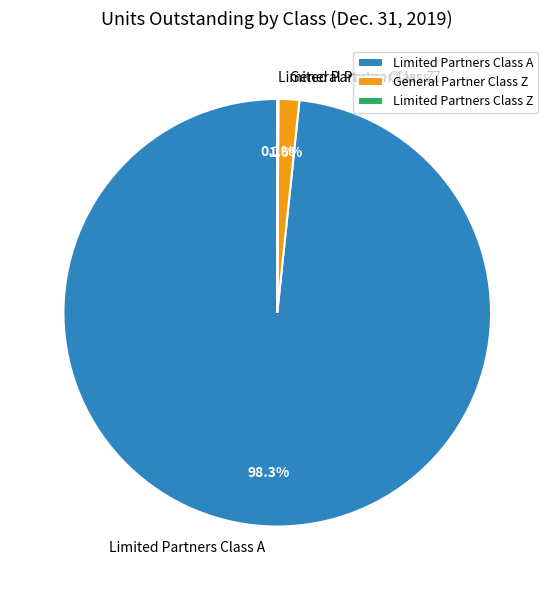

What is the total percentage of General Partner Class Z and Limited Partners Class A?

99.9%